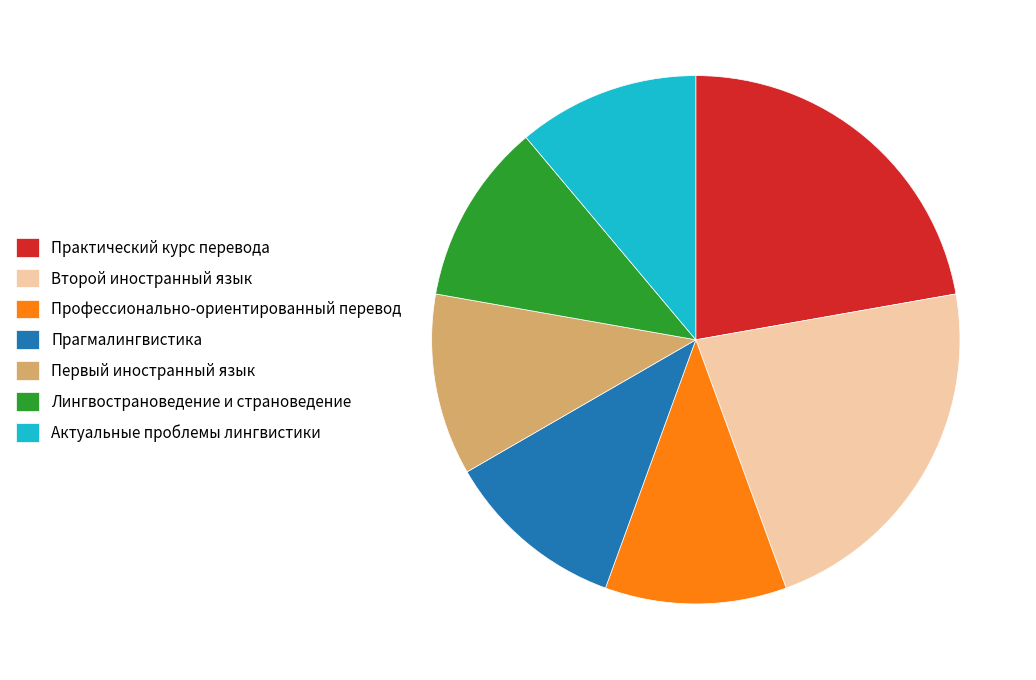

Does Второй иностранный язык account for over 50% of the chart?

No